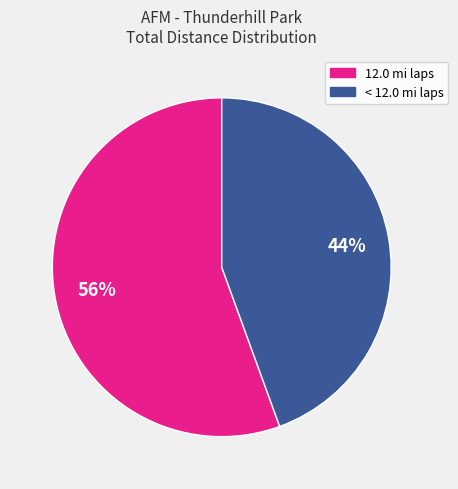

To the nearest percent, what is the average slice percentage?

50%